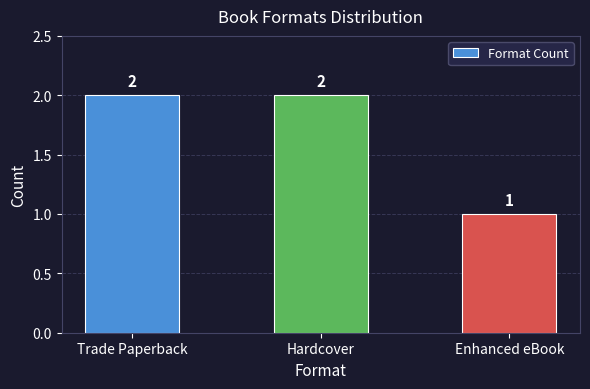

What is the maximum value shown in the chart?

2